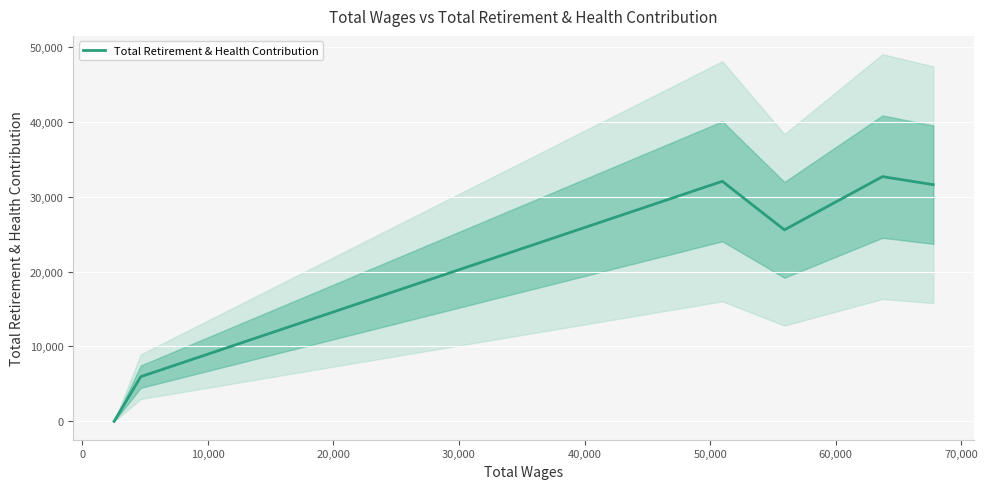

Which label corresponds to the largest value in the chart?

30,000